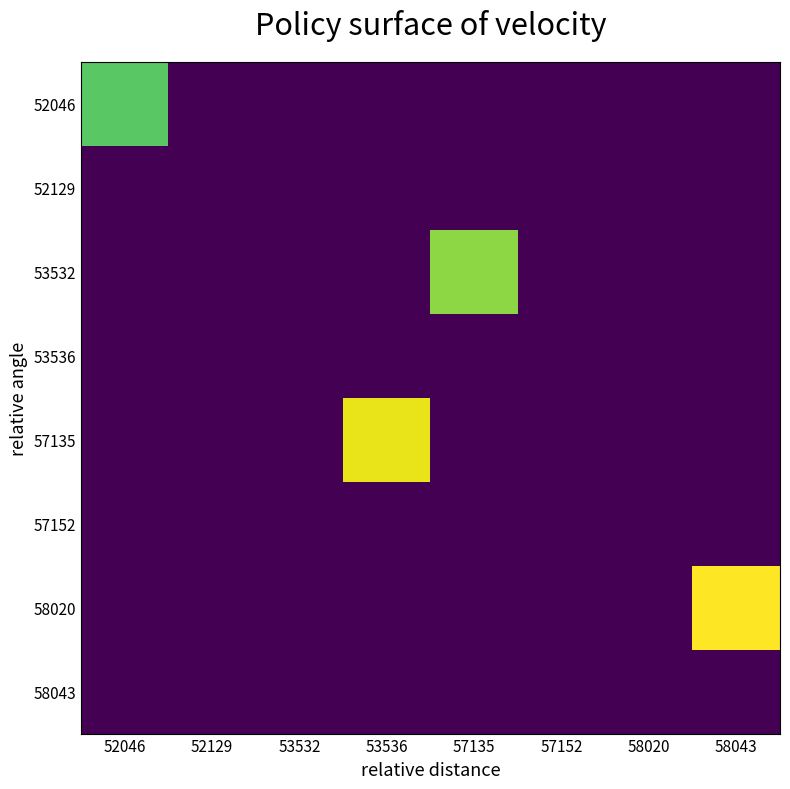

Which series changed the most between 53536 and 57135?

57135